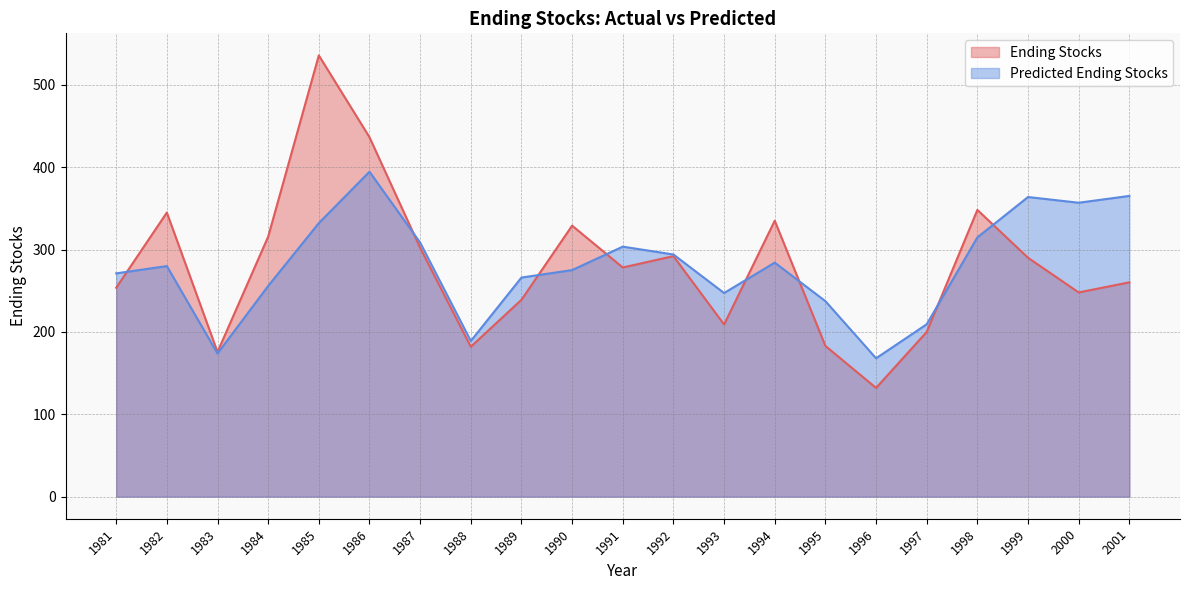

What are all the series names shown in the legend?

Ending Stocks, Predicted Ending Stocks